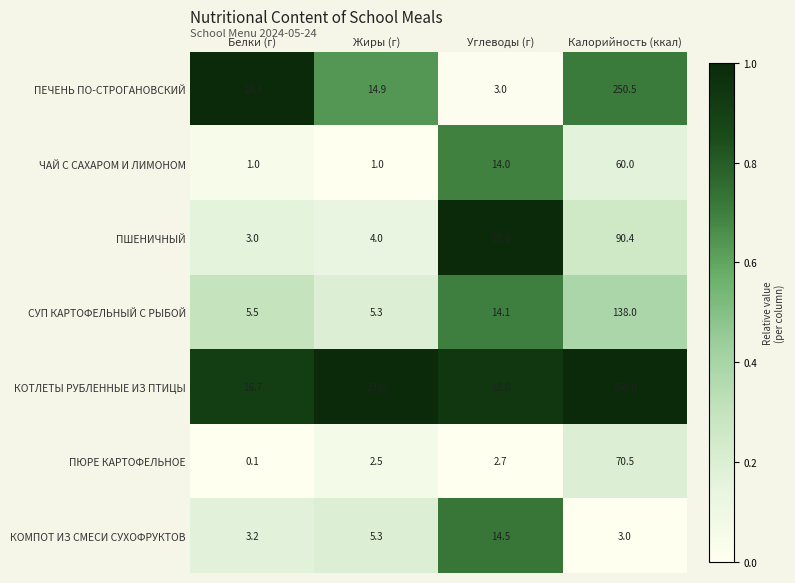

At which label does СУП КАРТОФЕЛЬНЫЙ С РЫБОЙ reach its minimum?

Жиры (г)